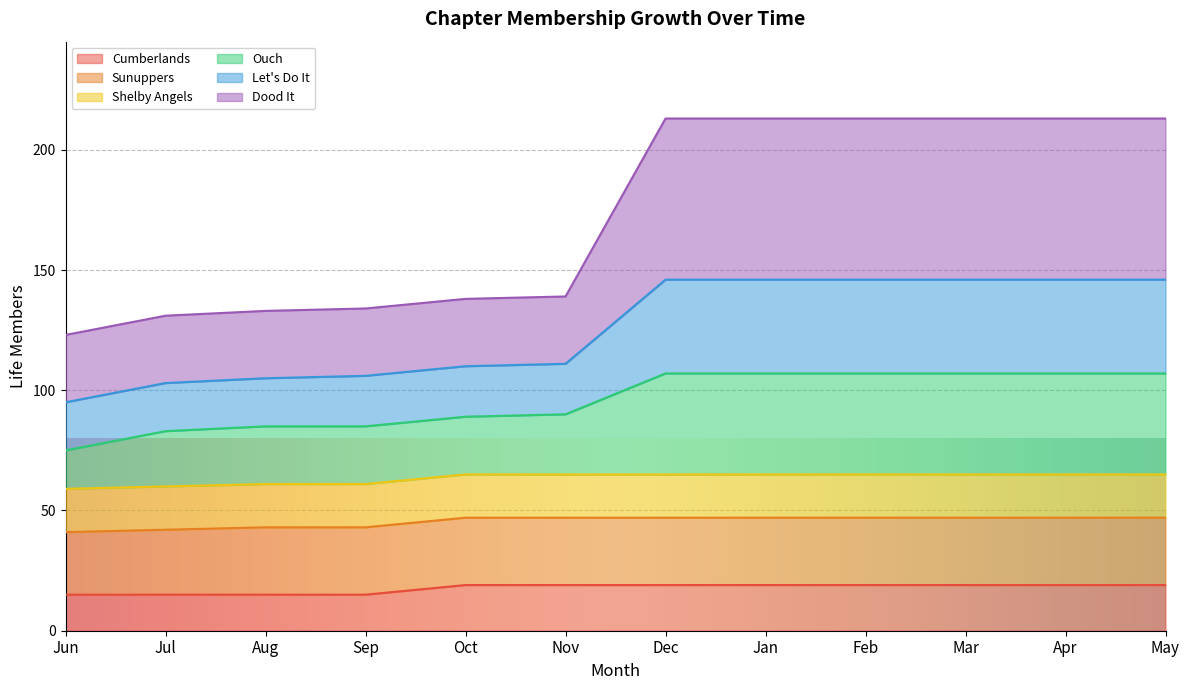

The value of Cumberlands at Jul is 15. True or false?

True